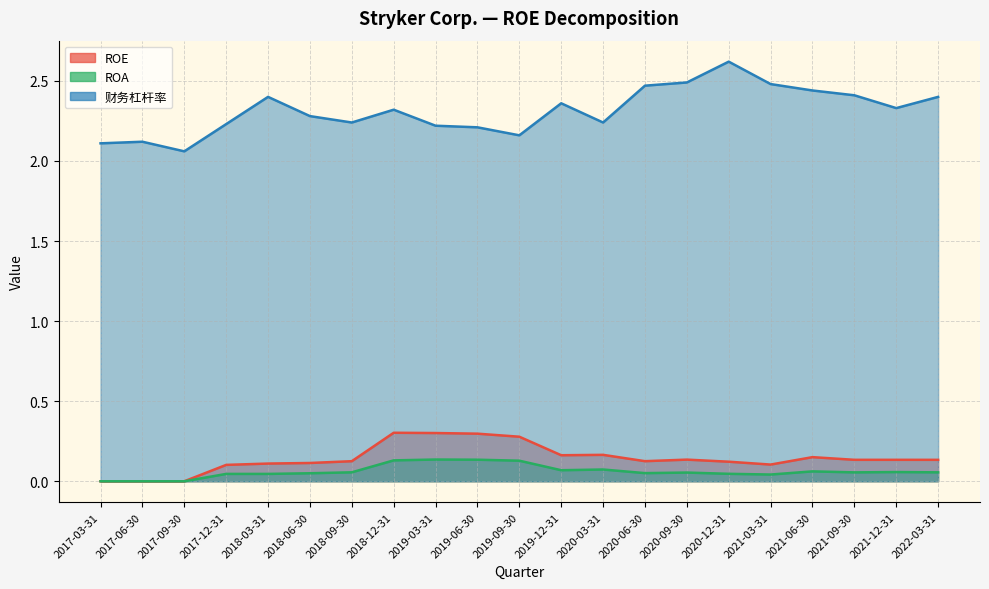

What is the label of the 13th point from the right?

2019-03-31